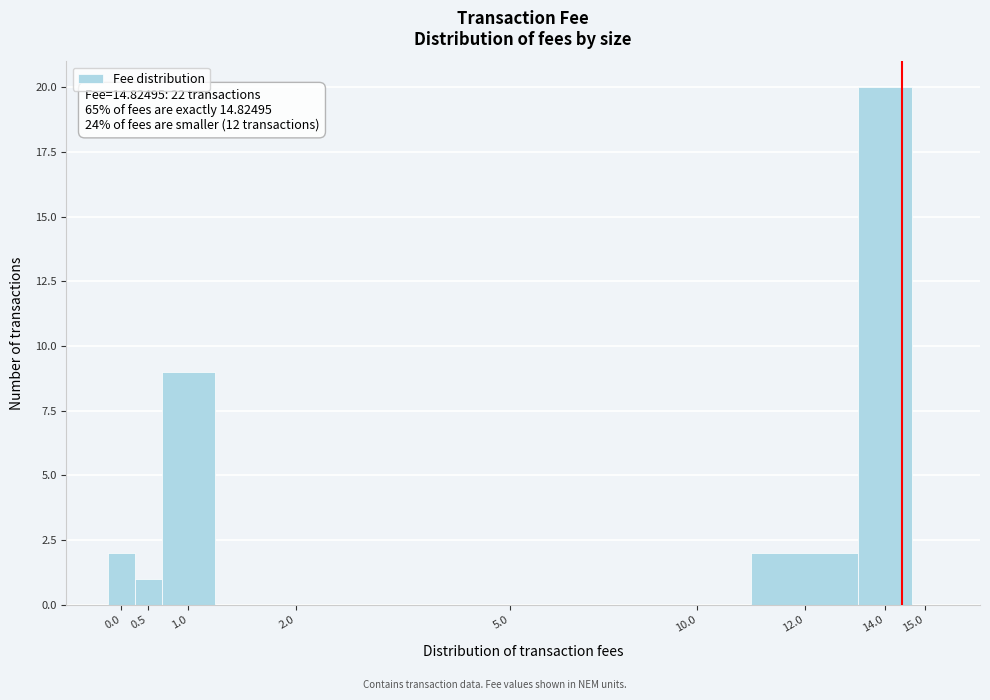

Where is the data nearest to the value 10?

1.0